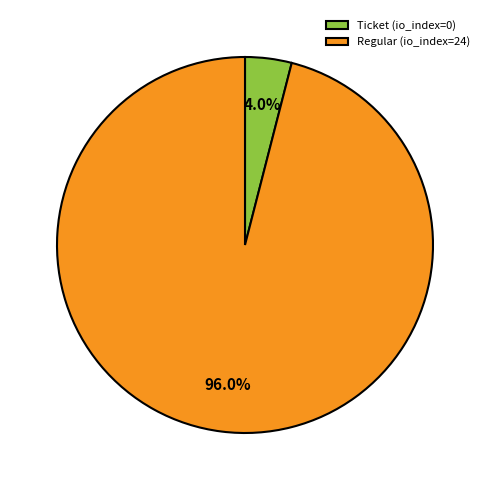

Between Regular (io_index=24) and Ticket (io_index=0), which is larger?

Regular (io_index=24)